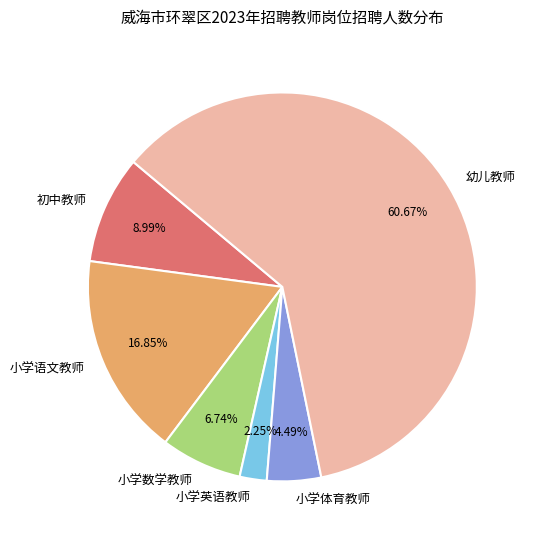

Which has a higher value, 小学语文教师 or 小学体育教师?

小学语文教师